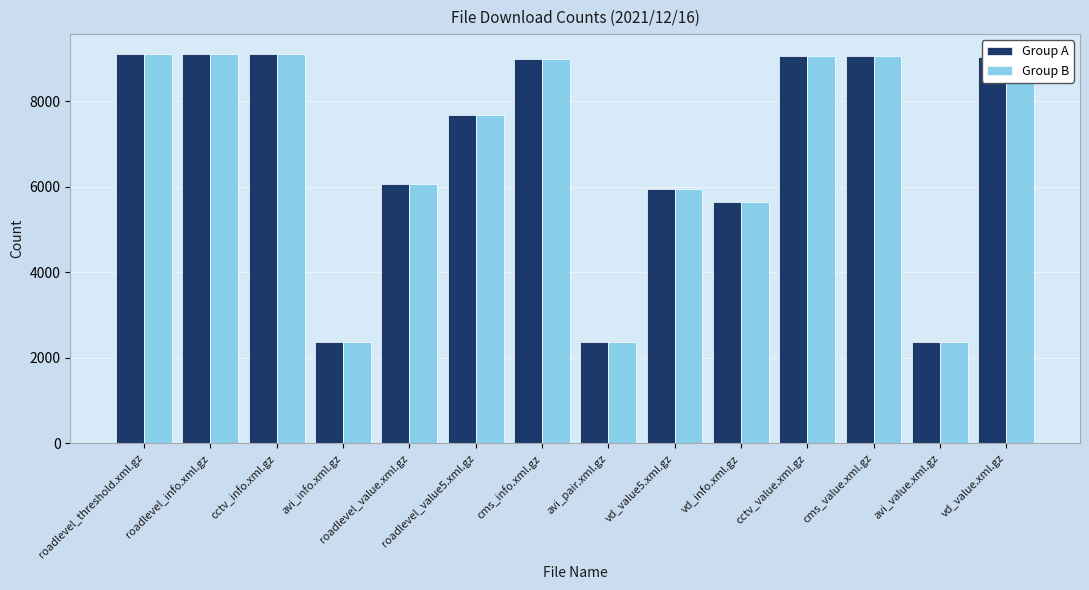

What is the total value across all series at cms_value.xml.gz?

18108